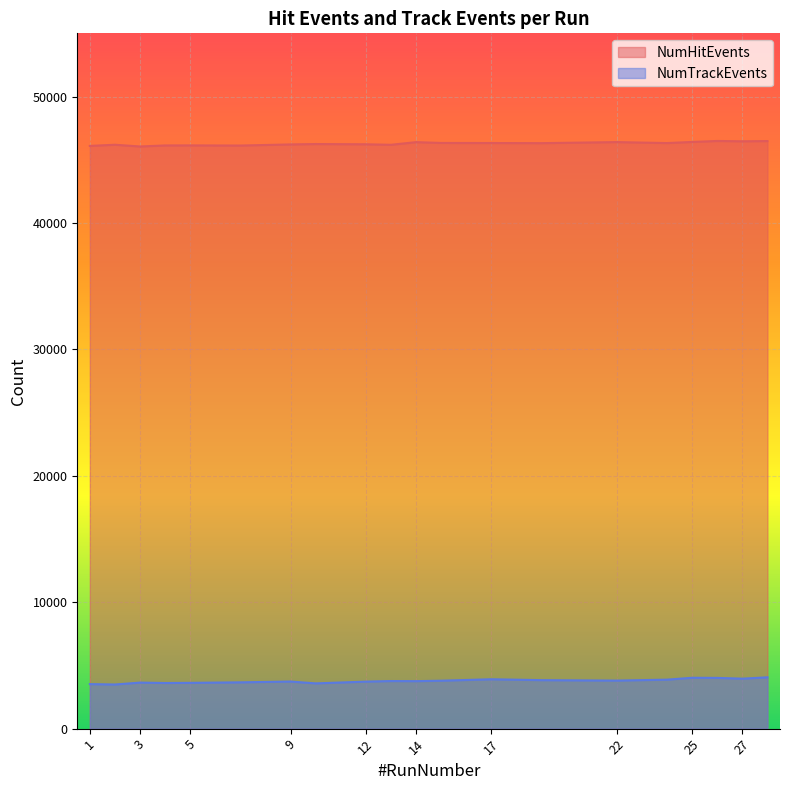

At 27, list the series in order from largest to smallest.

NumHitEvents, NumTrackEvents